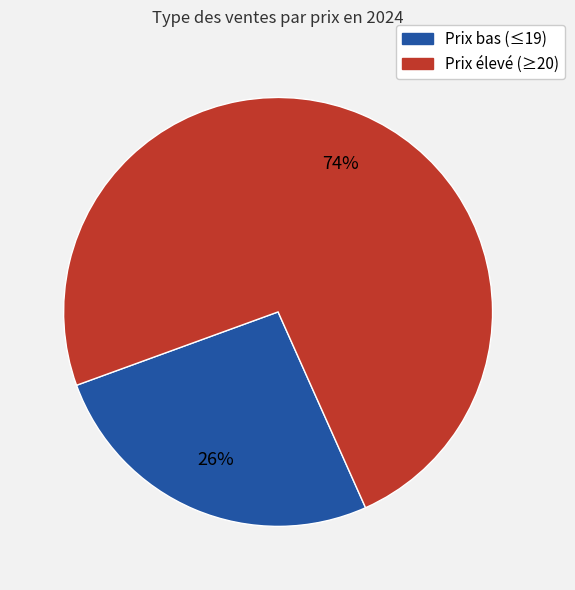

Rank the categories by value from lowest to highest.

Prix bas (≤19), Prix élevé (≥20)